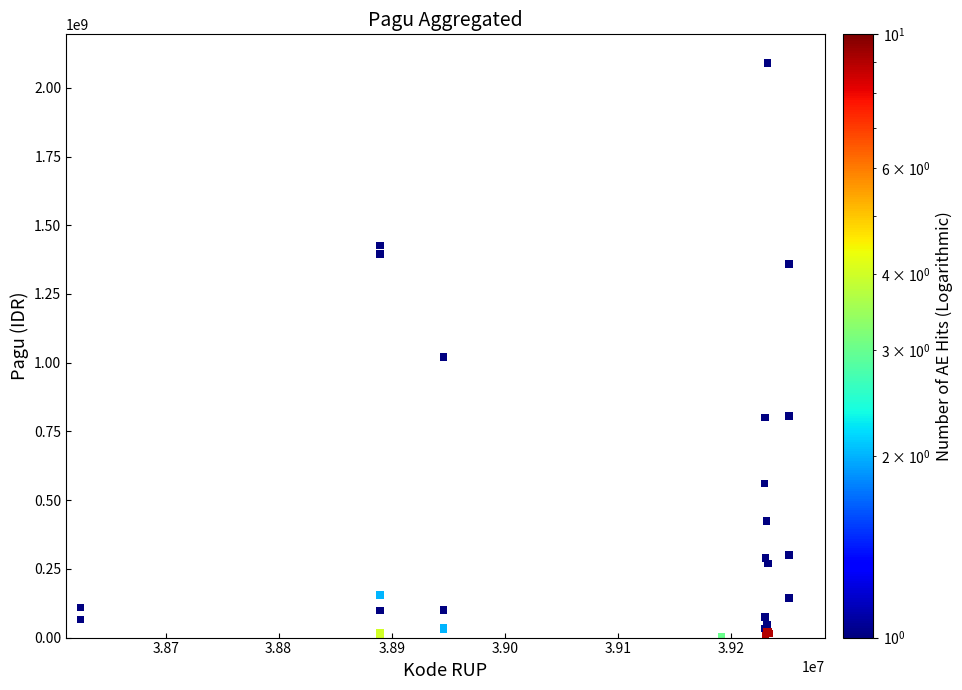

What Y value in the scatter plot is closest to 1045173875?

1020000000